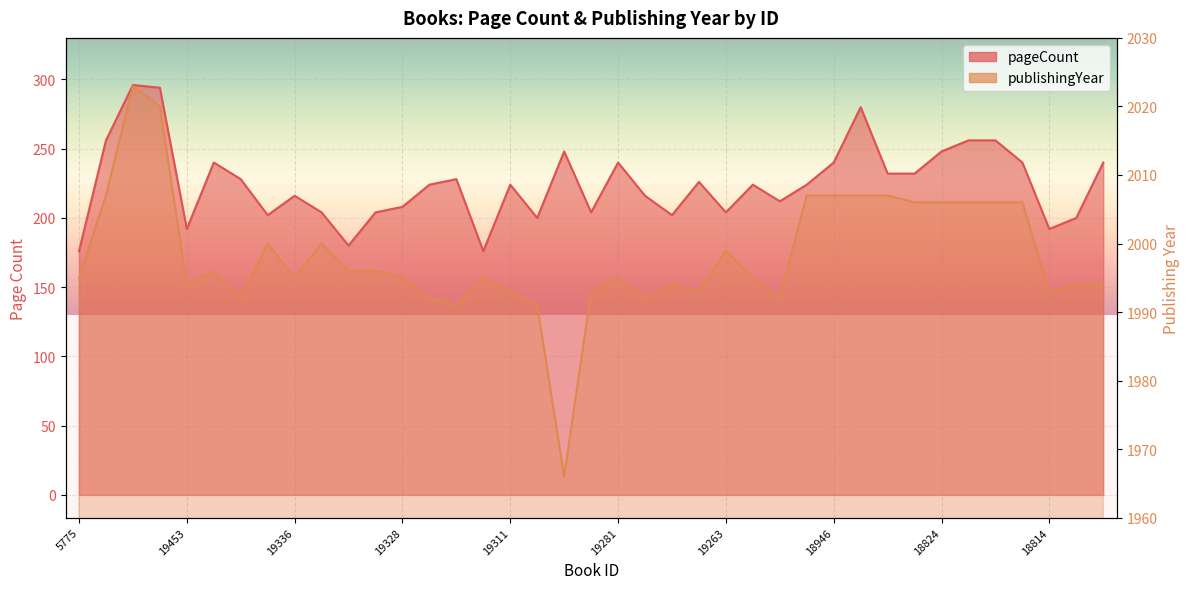

True or false: pageCount and publishingYear cross at least once.

False